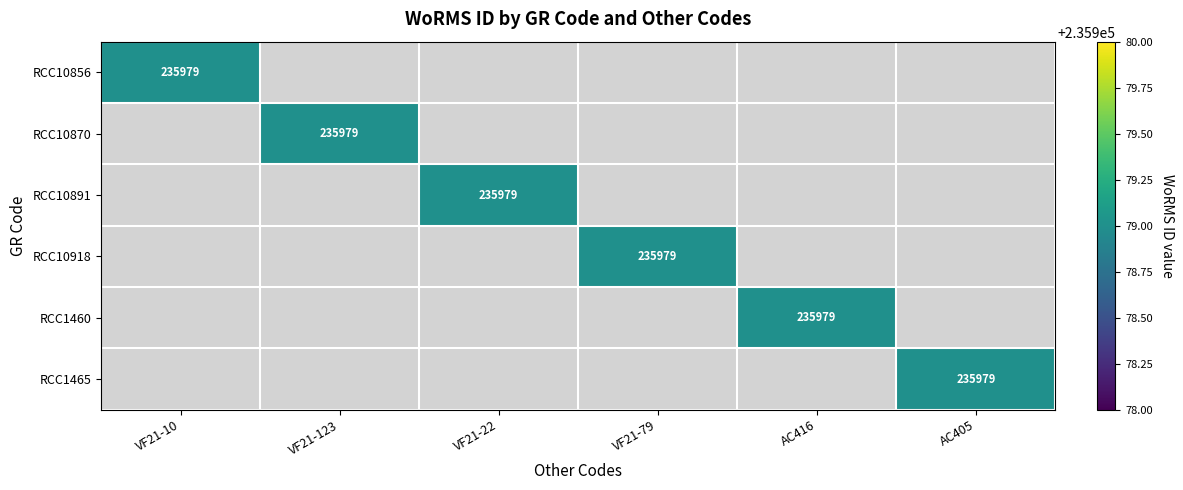

Which has a higher value, VF21-79 or VF21-10?

VF21-10